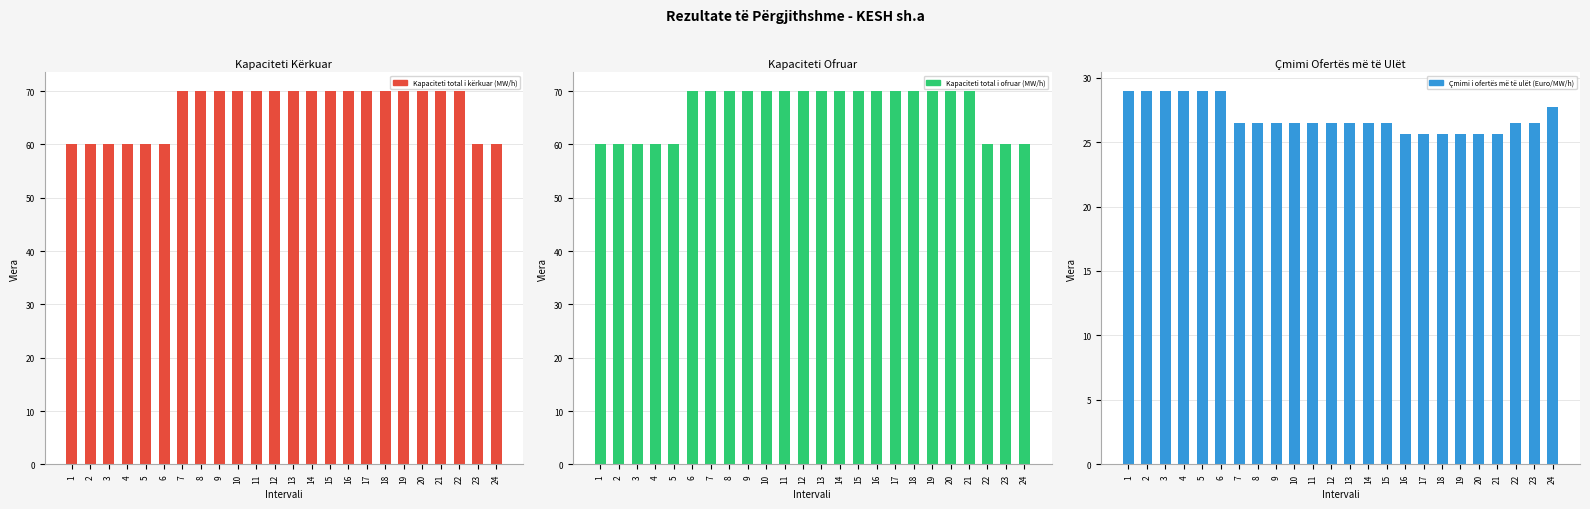

Is the value of Kapaciteti total i kërkuar (MW/h) at 11 greater than the value of Çmimi i ofertës më të ulët (Euro/MW/h) at 6?

Yes